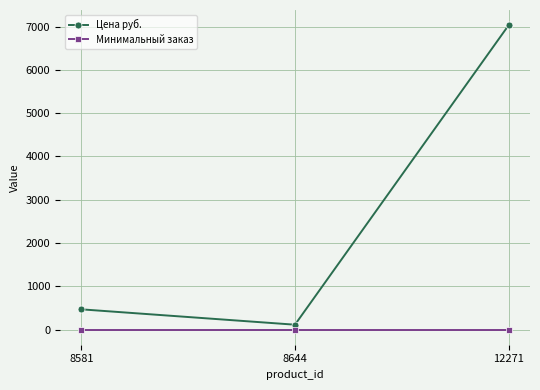

How many lines are shown in the chart?

2